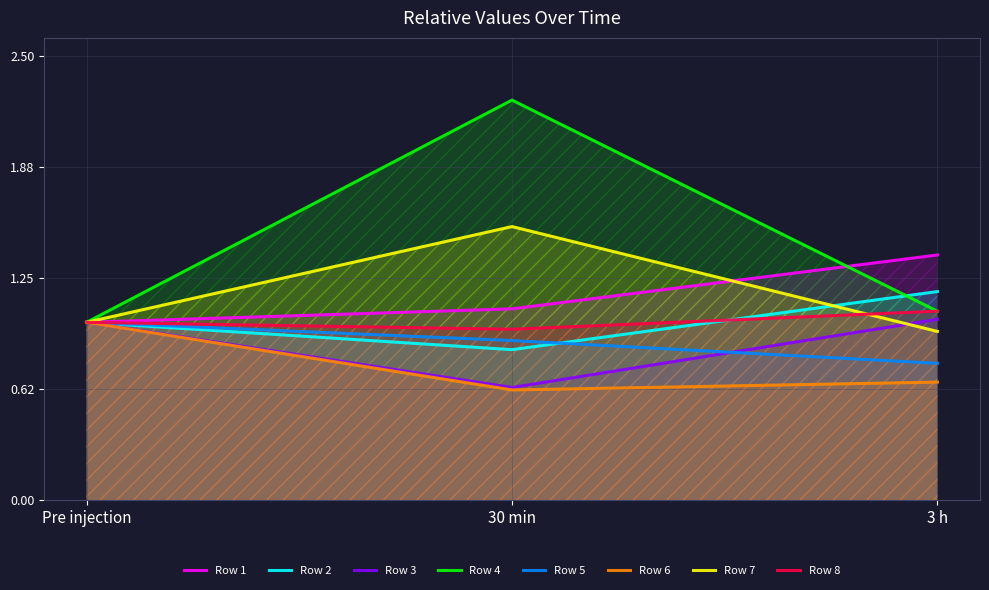

What position from the left is 3 h?

3